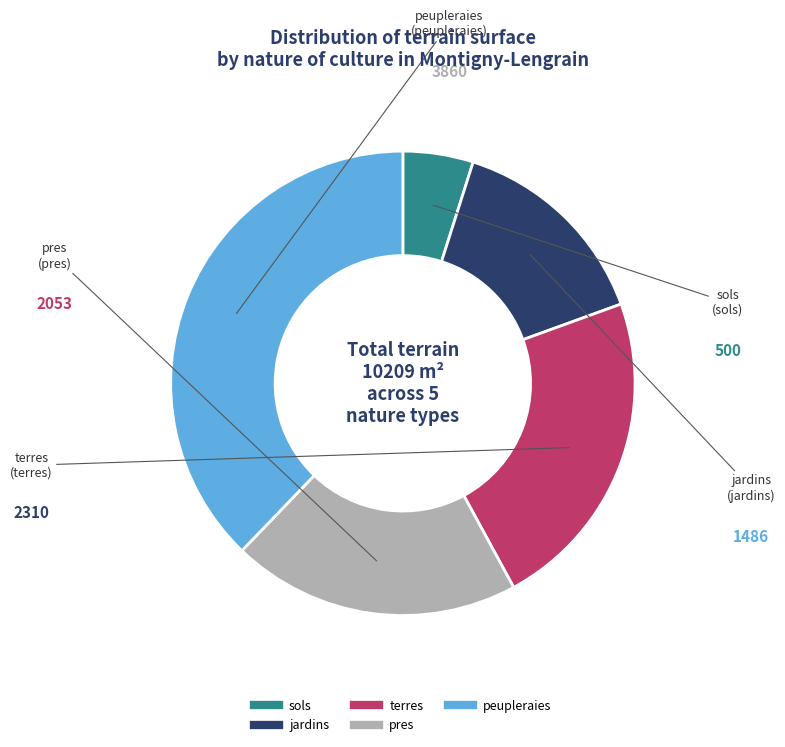

True or false: pres accounts for 31% of the total.

False